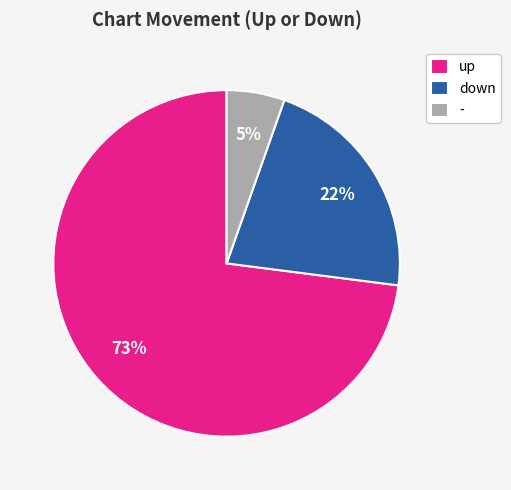

To the nearest percent, what is the difference between the largest and smallest slice percentages?

68%